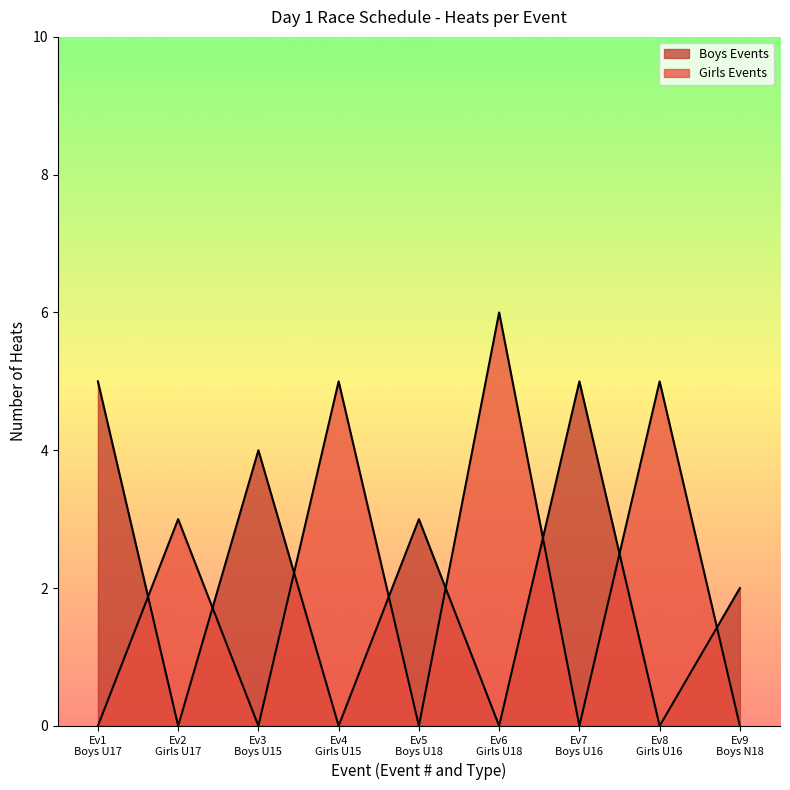

What are all the series names shown in the legend?

Boys, Girls